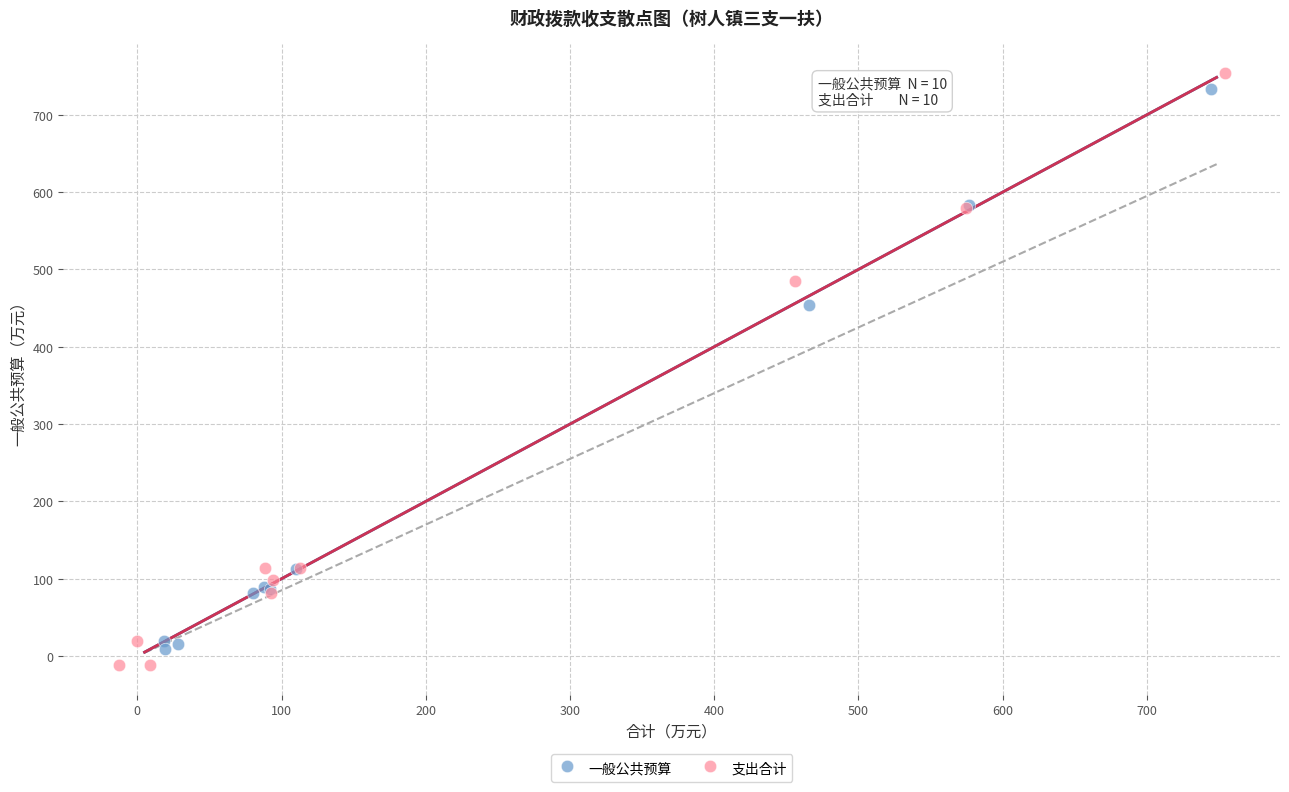

Which series has the largest Y range (max minus min)?

支出合计